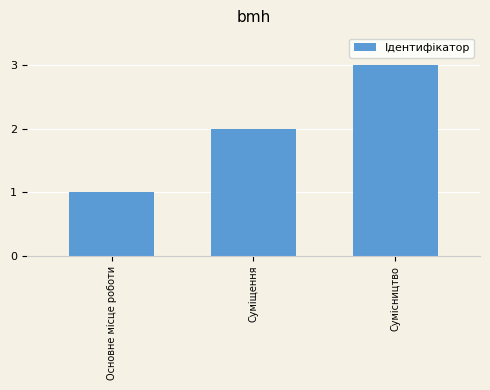

Reading left to right, list all the values displayed in this chart.

Основне місце роботи=1	Суміщення=2	Сумісництво=3